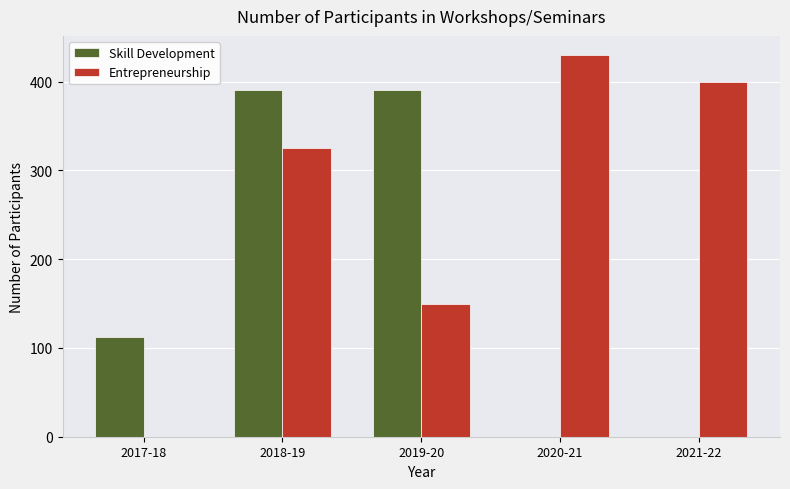

How many distinct data groups are displayed?

2